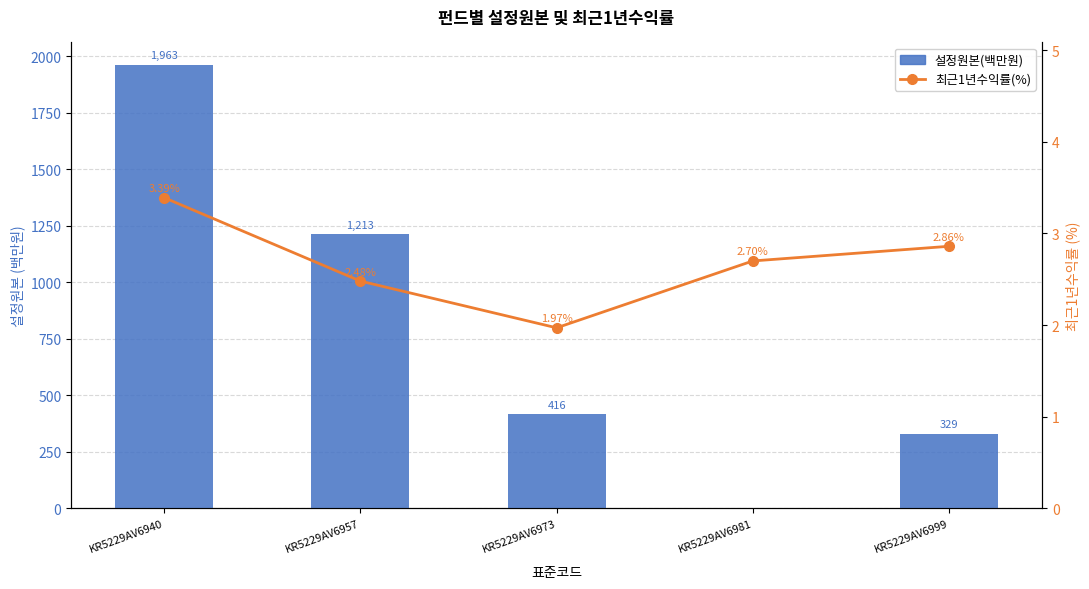

At how many categories does at least one series exceed 944?

2